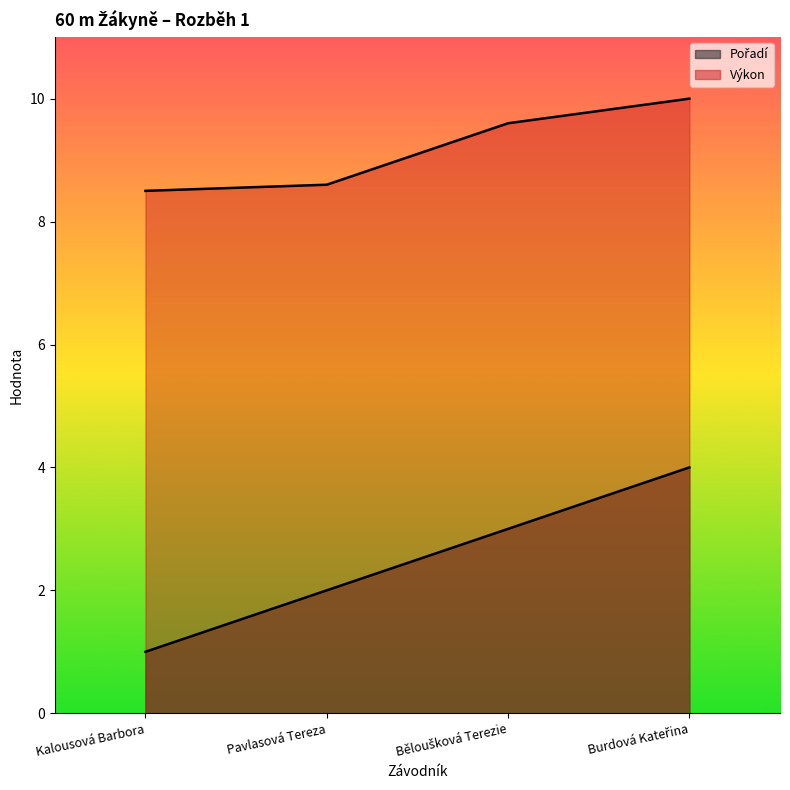

What is the label of the 4th point from the left?

Burdová Kateřina